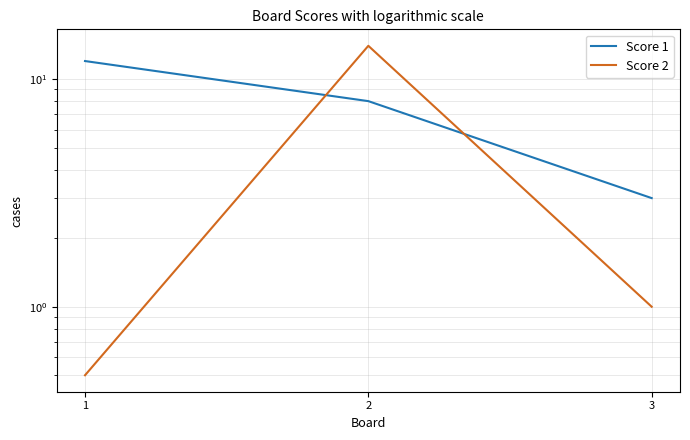

What is the total value across all series at 3?

4.0